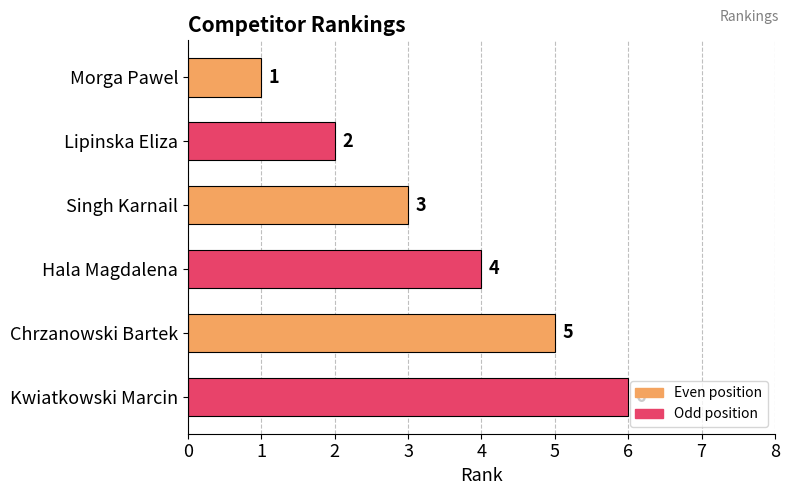

How many values are between 2 and 5?

4